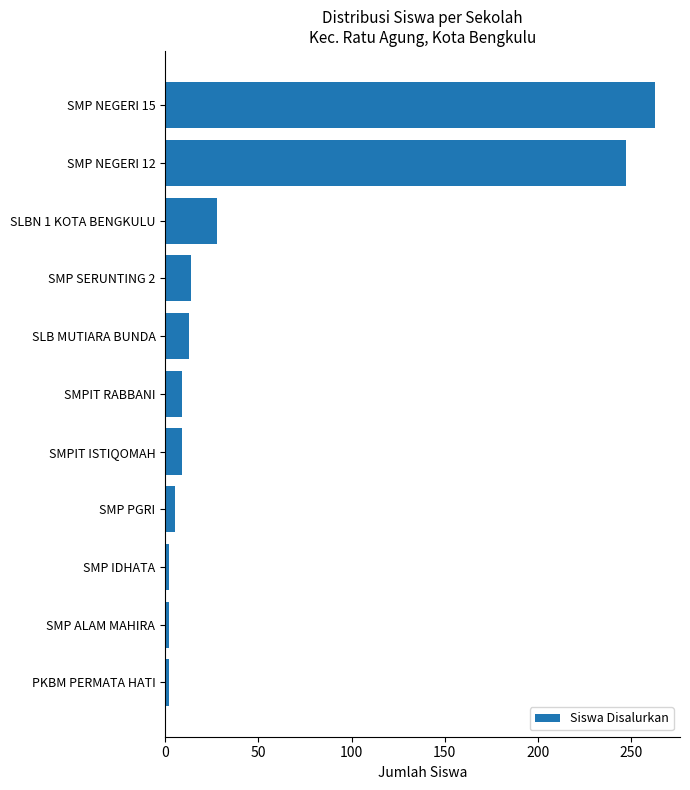

Is it true that the value at SMP NEGERI 15 is 263?

True